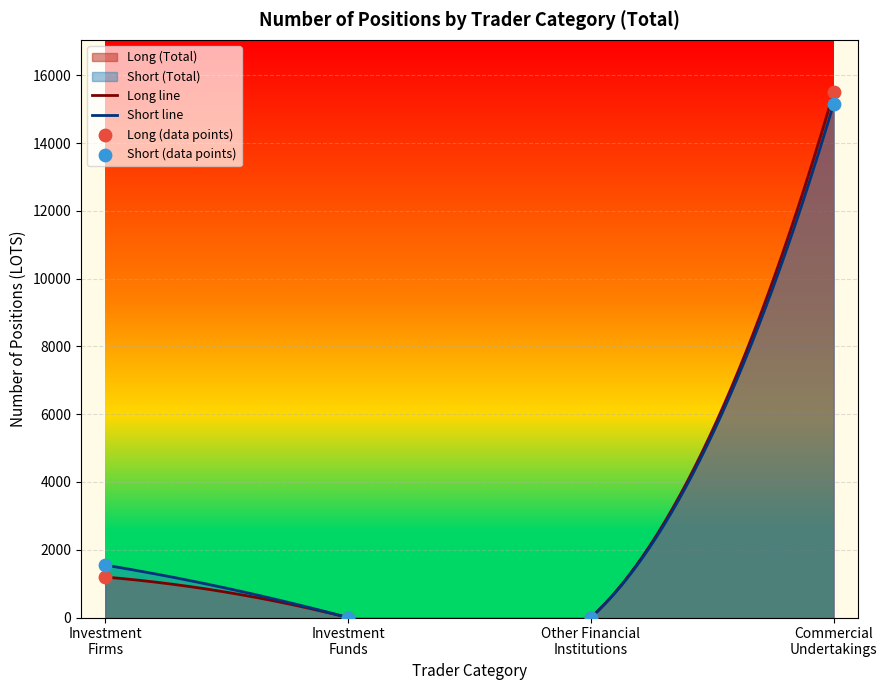

At which category is the sum across all series the highest?

Commercial Undertakings